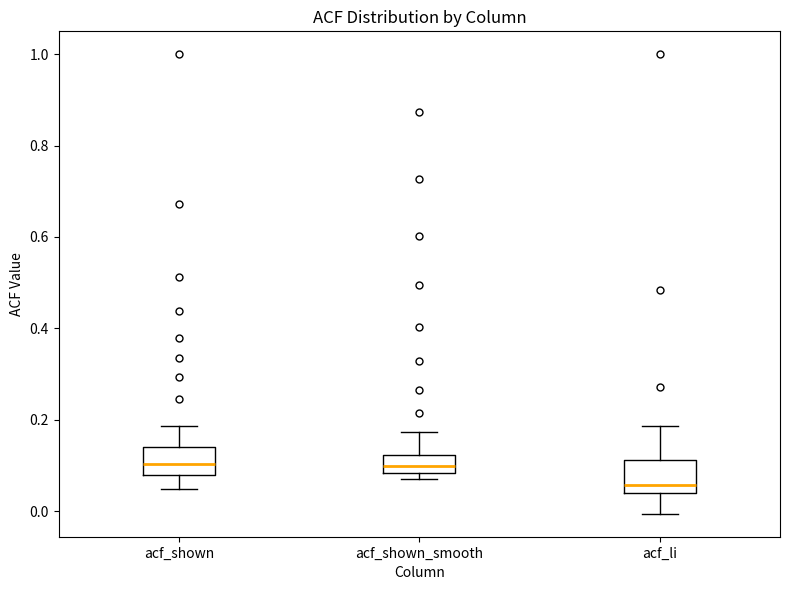

Reading left to right, transcribe this box plot: for each box, give where its median line is, the range the box spans, and where its two whiskers end, as read against the y-axis. The values are not printed on the chart, so give them approximately, as read against the axis.

acf_shown: median 0.10, box 0.08 to 0.14, whiskers 0.04 to 0.18
acf_shown_smooth: median 0.10, box 0.08 to 0.12, whiskers 0.08 (just below the box's lower edge) to 0.18
acf_li: median 0.06, box 0.04 to 0.12, whiskers 0.00 to 0.18